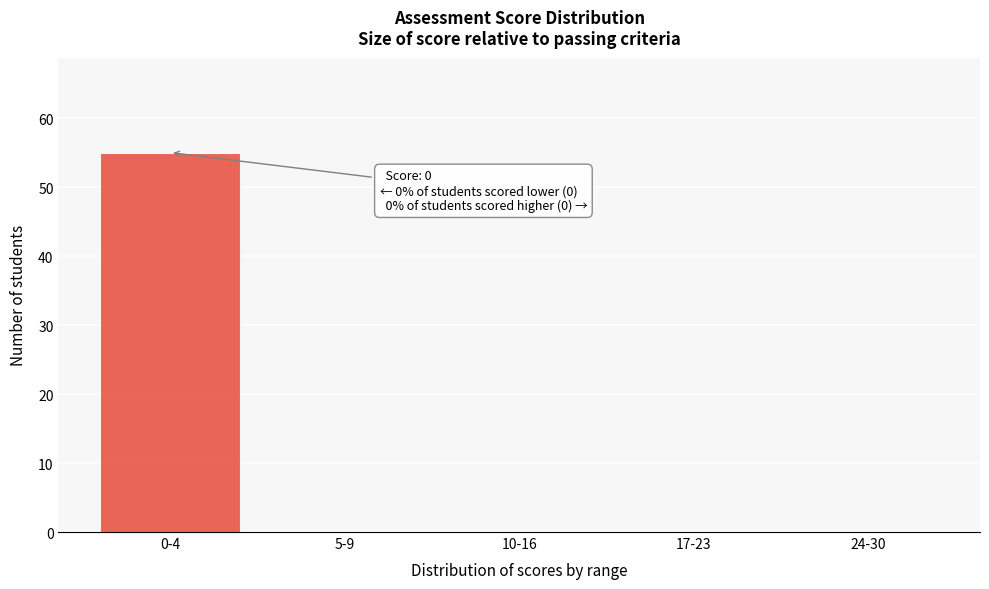

Reading left to right, transcribe all the data shown in this chart.

0-4=55	5-9=0	10-16=0	17-23=0	24-30=0